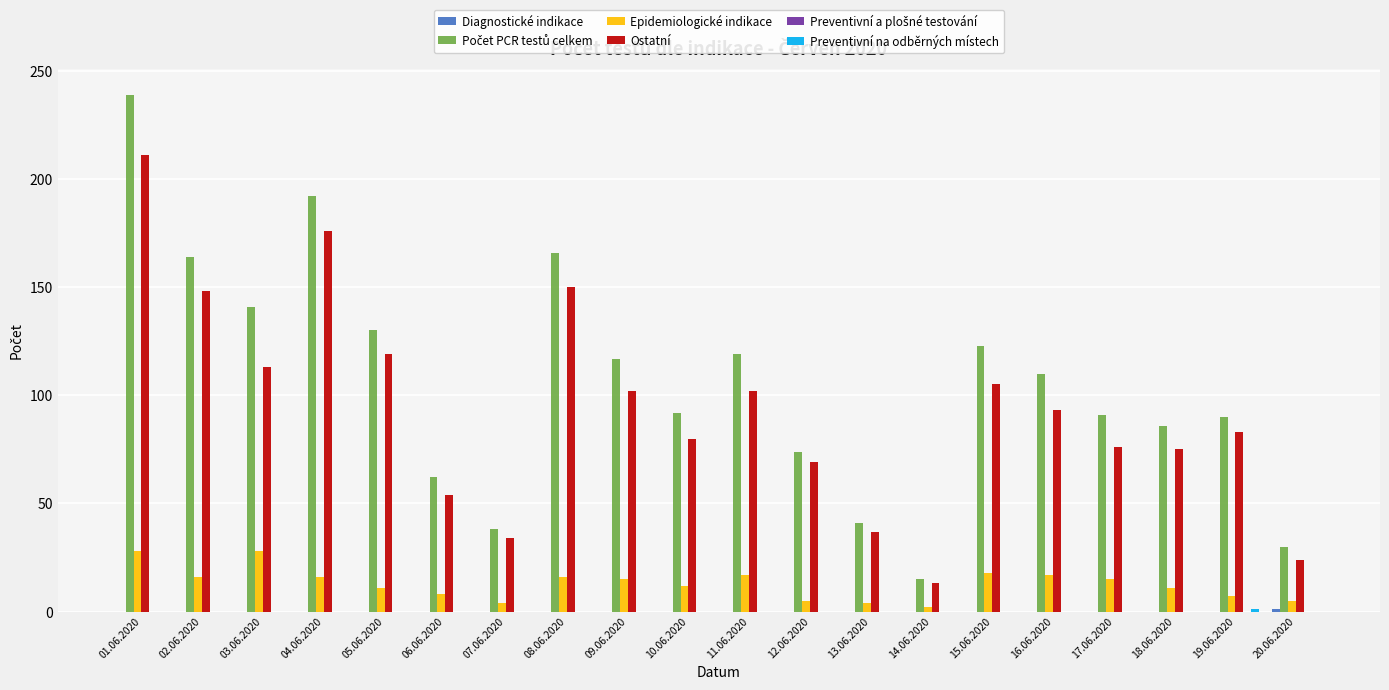

Which series changed the most between 04.06.2020 and 15.06.2020?

Ostatní